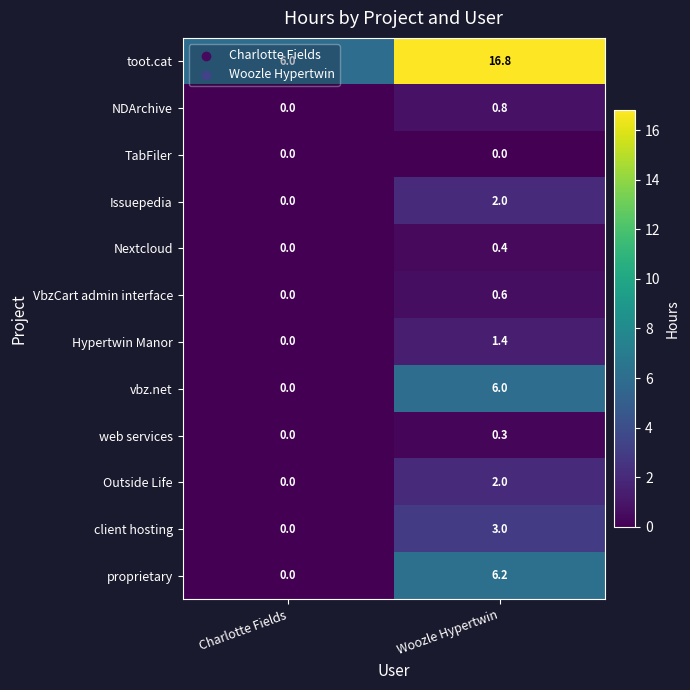

What is the sum of all Nextcloud values?

0.4